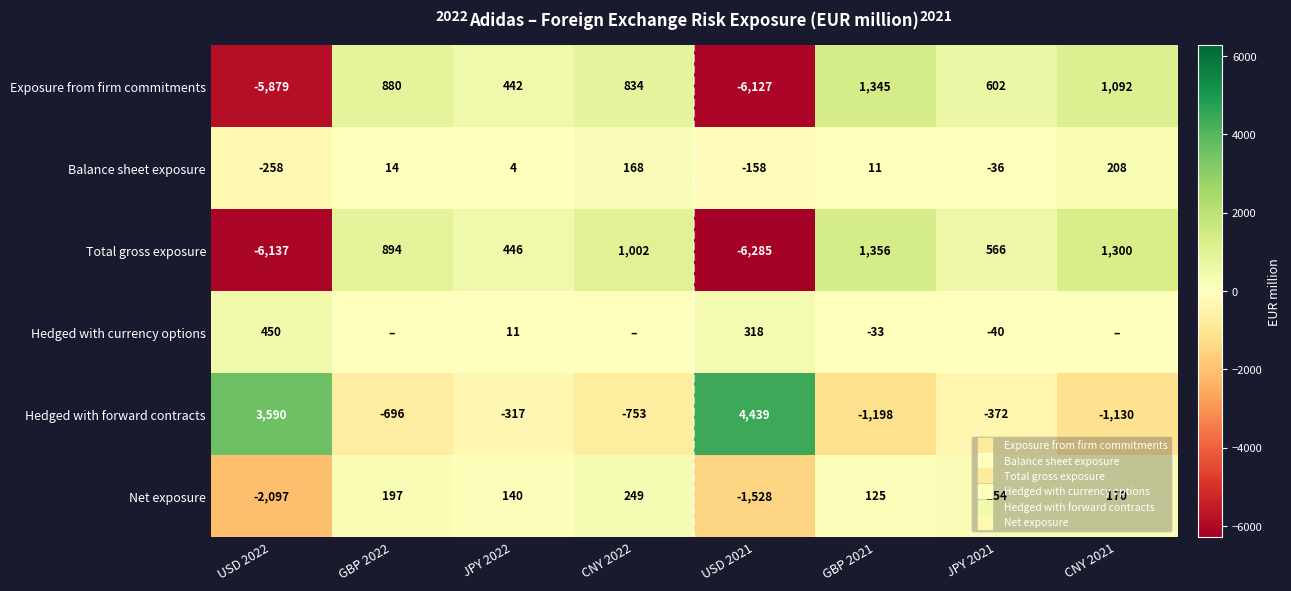

What is the difference between the maximum and minimum values in the Hedged with forward contracts series?

5637